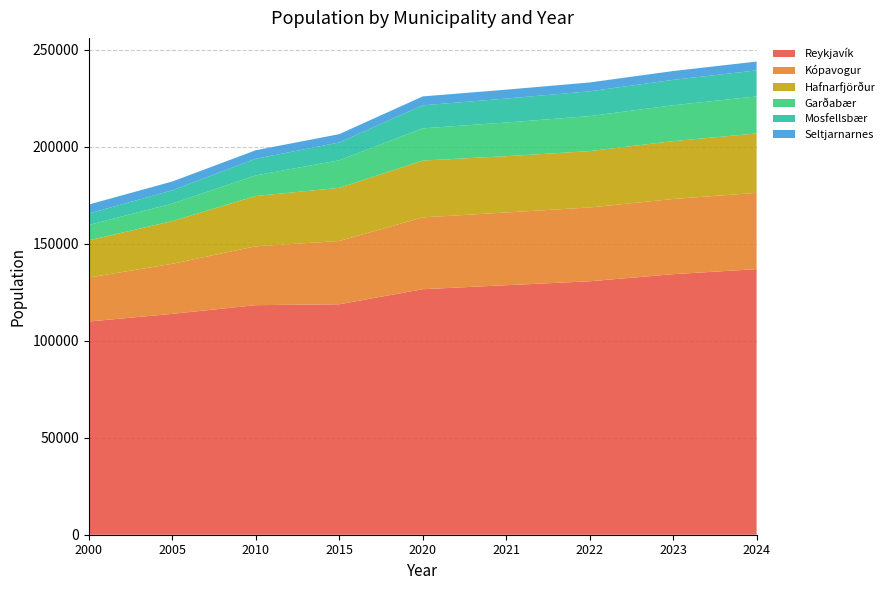

Reading left to right, what are all the values shown in this chart?

Reykjavík: 109887	113848	118326	118789	126549	128610	130638	134298	136894
Kópavogur: 22693	25803	30357	32621	37036	37500	38056	38770	39335
Hafnarfjörður: 19158	22000	25913	27393	29266	29018	29047	29806	30616
Garðabær: 7939	9053	10643	14213	16624	17353	18047	18509	19088
Mosfellsbær: 5869	6817	8553	9159	11868	12341	12768	13091	13403
Seltjarnarnes: 4665	4548	4395	4308	4593	4590	4573	4540	4572